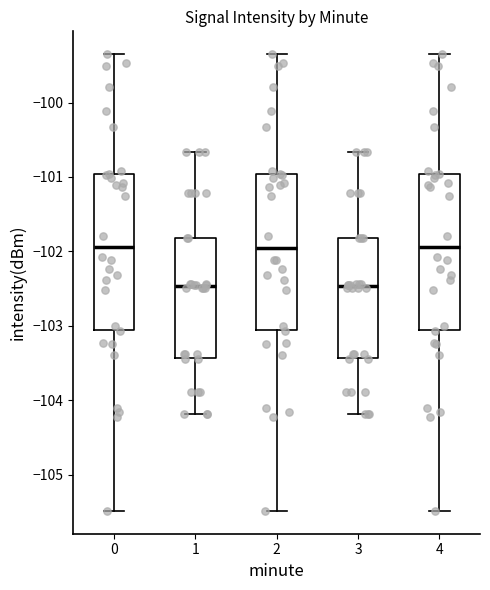

Reading left to right, read every box against the y-axis: the position of its median line, the range the box covers, and the ends of its whiskers. The values are not printed on the chart, so give them approximately, as read against the axis.

0: median -101.9, box -103.1 to -101.0, whiskers -105.5 to -99.4
1: median -102.5, box -103.4 to -101.8, whiskers -104.2 to -100.7
2: median -102.0, box -103.1 to -101.0, whiskers -105.5 to -99.4
3: median -102.5, box -103.4 to -101.8, whiskers -104.2 to -100.7
4: median -101.9, box -103.1 to -101.0, whiskers -105.5 to -99.4